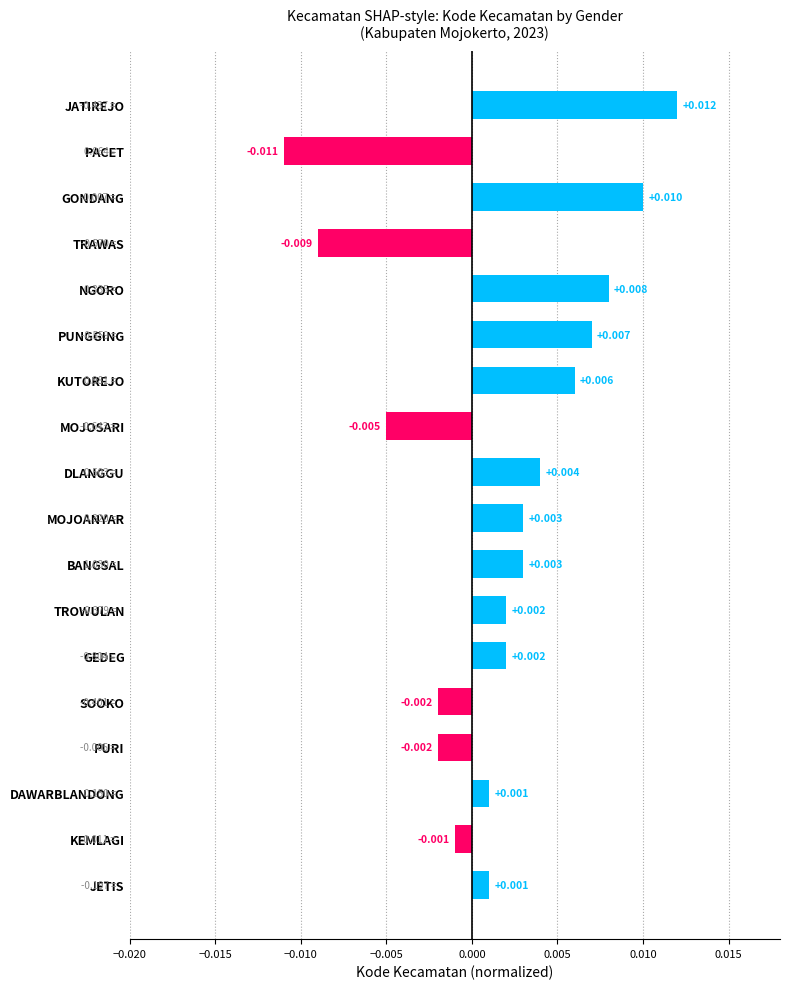

Which category has the highest value across all series?

JATIREJO